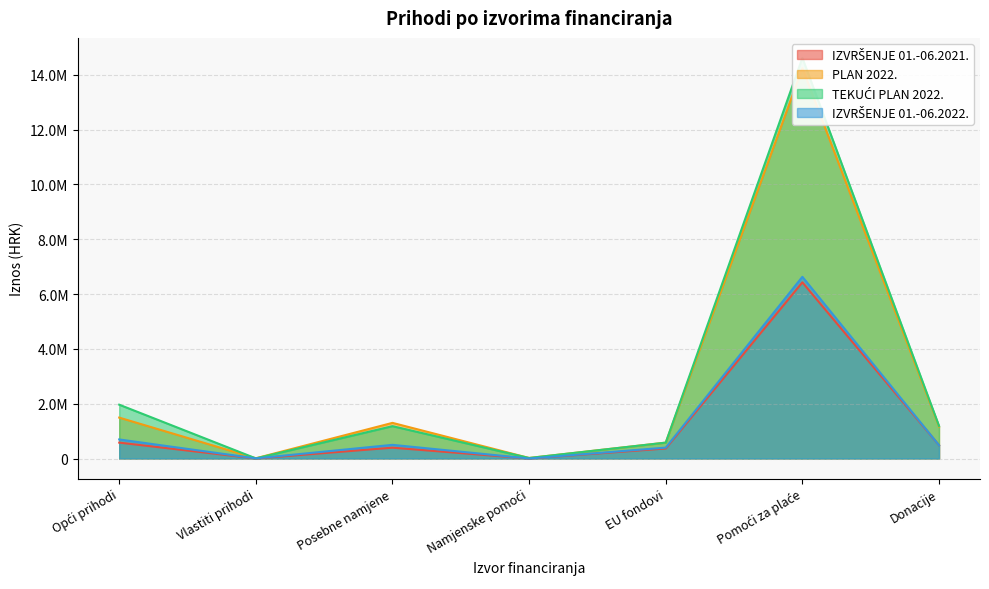

Between Posebne namjene and EU fondovi, which series saw the biggest shift?

PLAN 2022.